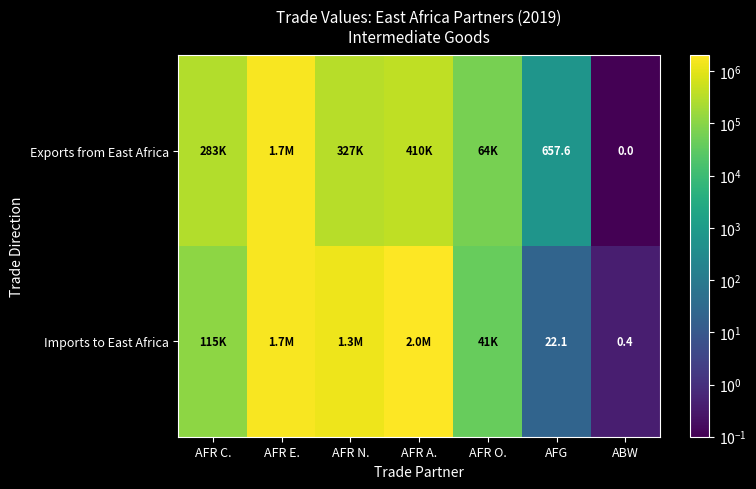

What is the average value of the Exports from East Africa series?

395346.5